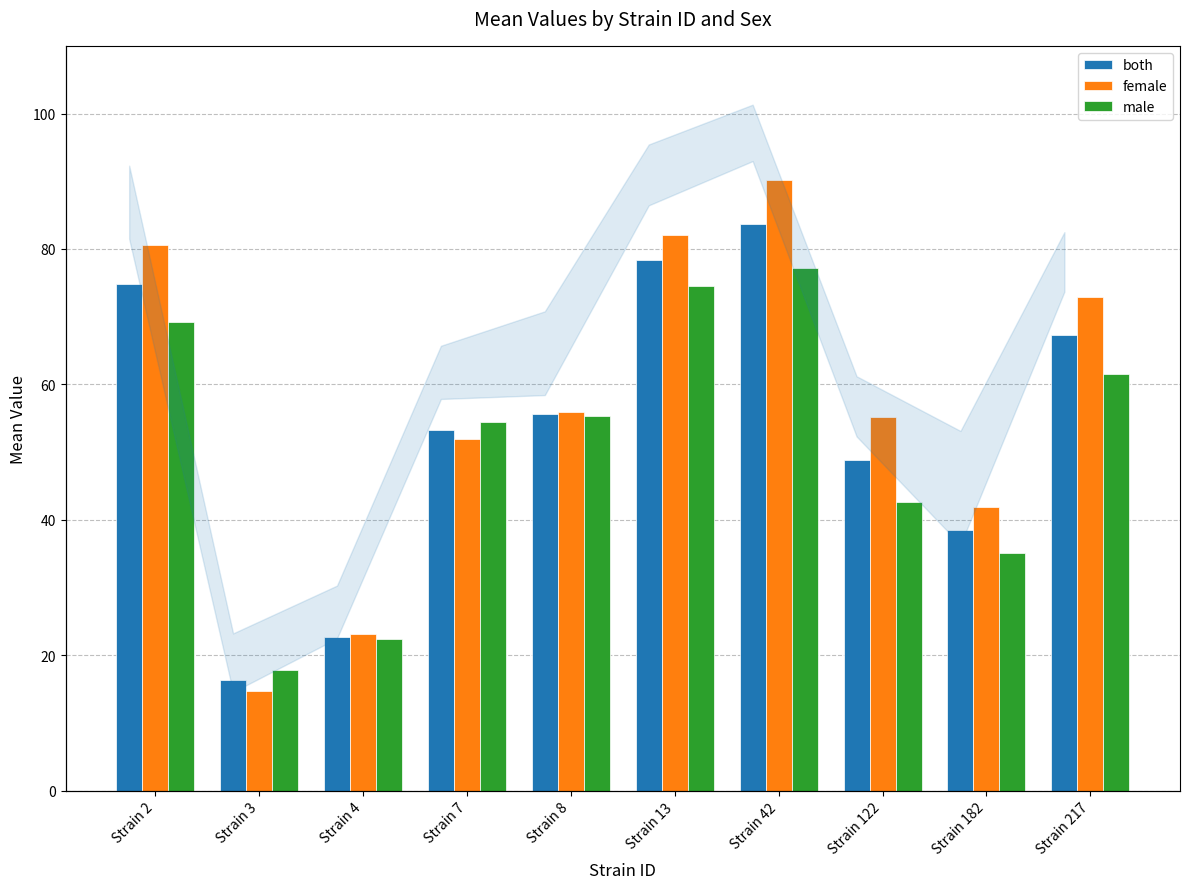

What is the difference between the maximum and second lowest values in the female series?

67.2